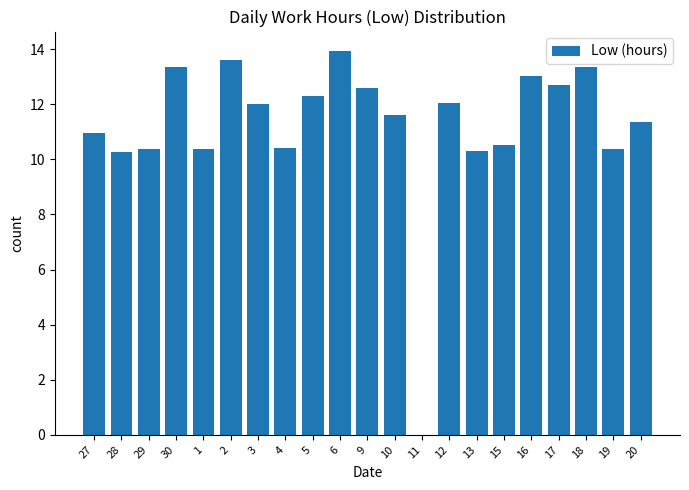

Which has a higher value, 10 or 6?

6